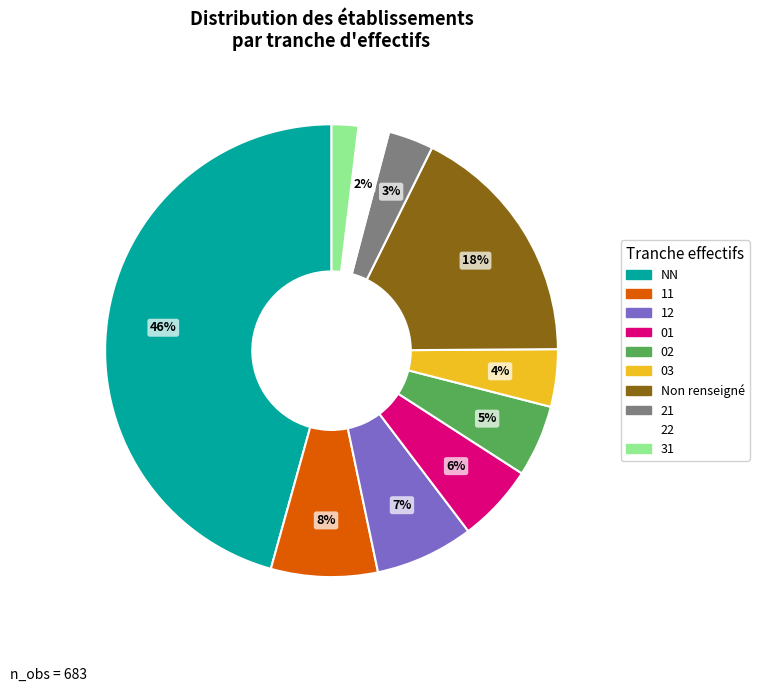

To the nearest percent, what is the average slice percentage?

10%